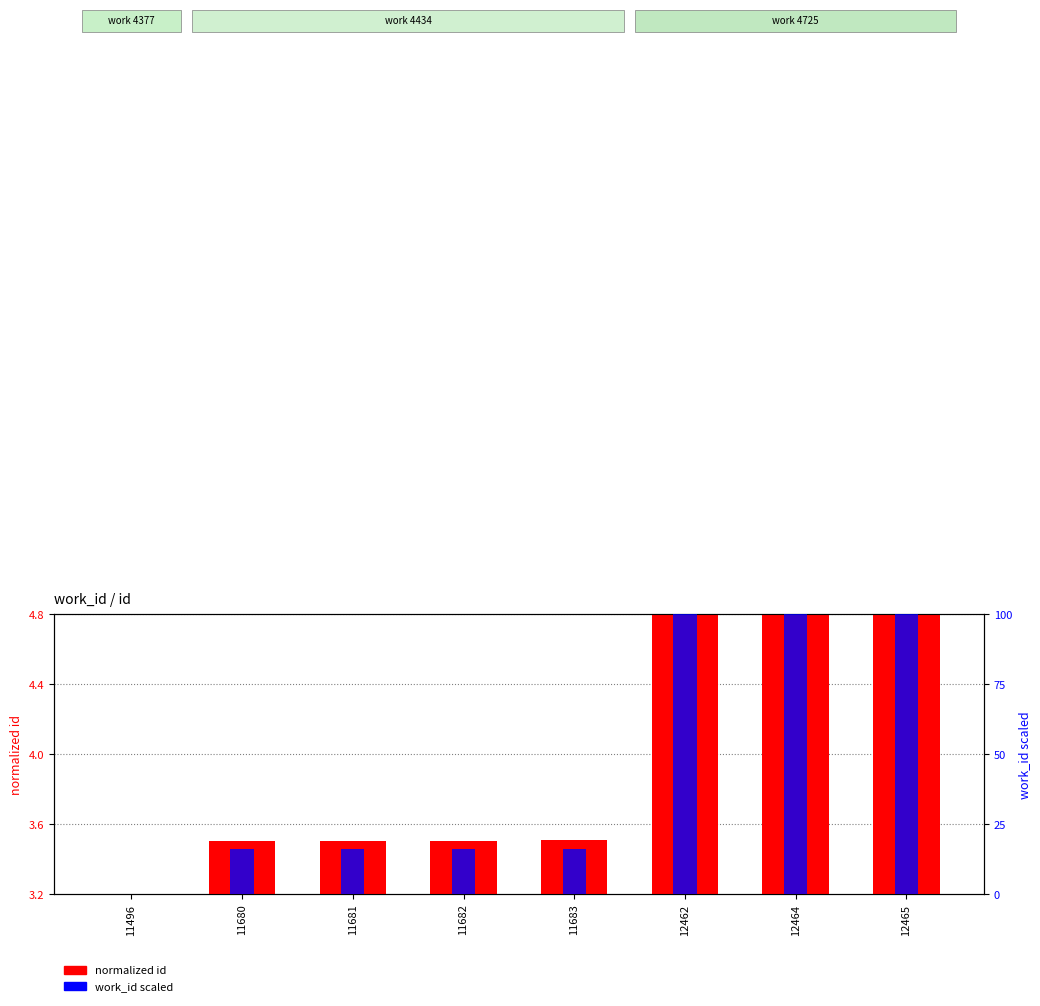

Rank the categories by normalized id value from lowest to highest.

11496, 11680, 11681, 11682, 11683, 12462, 12464, 12465